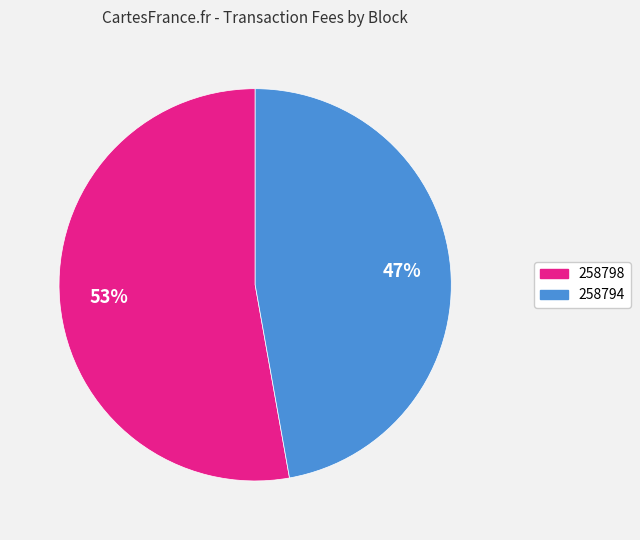

Which category has the smallest portion of the pie?

258794